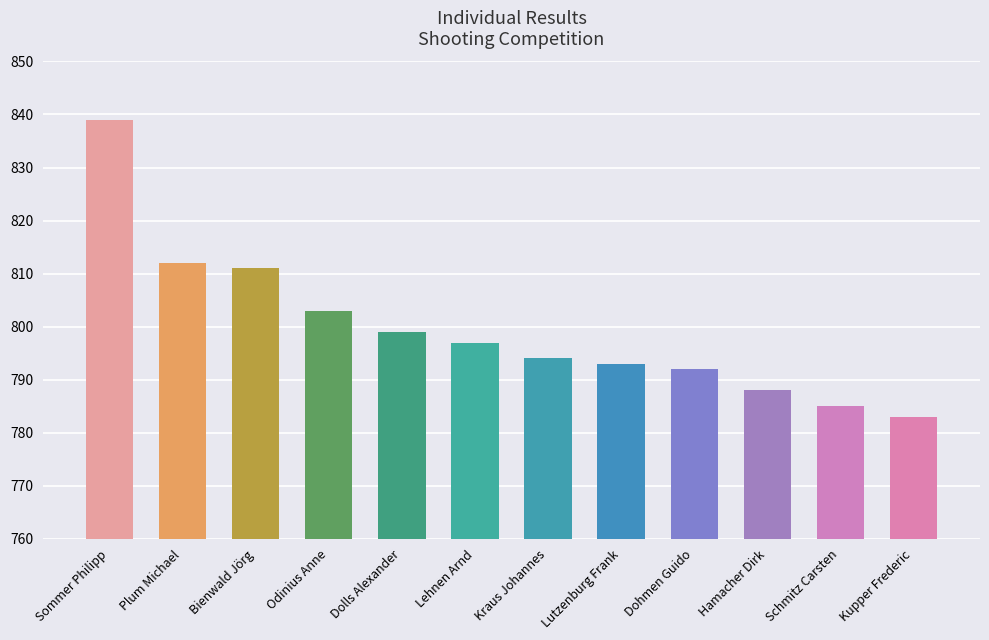

How many data points are less than 797?

6